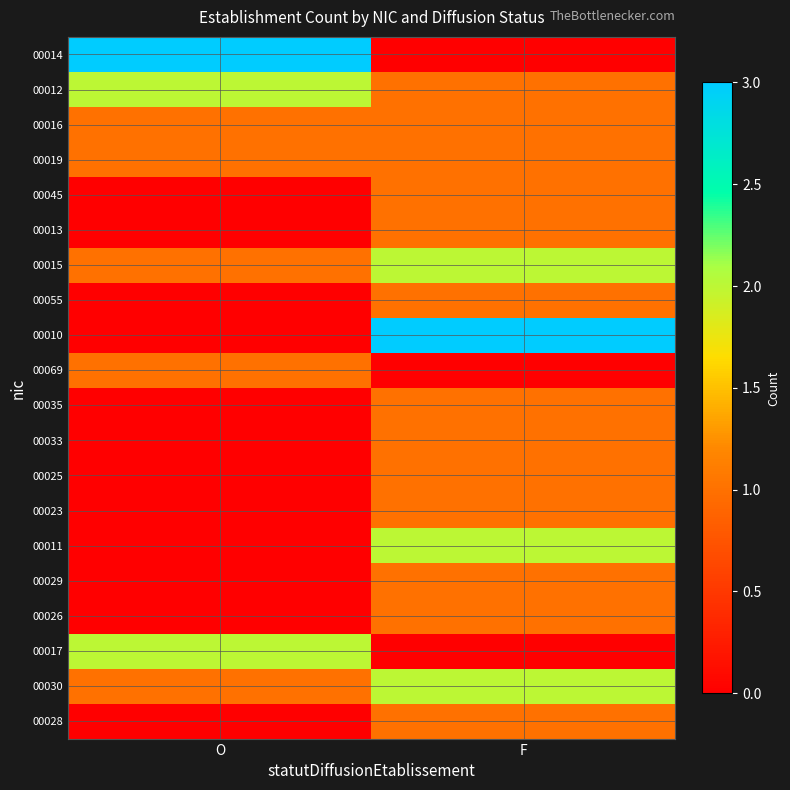

Reading left to right, transcribe all the data shown in this chart.

00014: O=3	F=0
00012: O=2	F=1
00016: O=1	F=1
00019: O=1	F=1
00045: O=0	F=1
00013: O=0	F=1
00015: O=1	F=2
00055: O=0	F=1
00010: O=0	F=3
00069: O=1	F=0
00035: O=0	F=1
00033: O=0	F=1
00025: O=0	F=1
00023: O=0	F=1
00011: O=0	F=2
00029: O=0	F=1
00026: O=0	F=1
00017: O=2	F=0
00030: O=1	F=2
00028: O=0	F=1